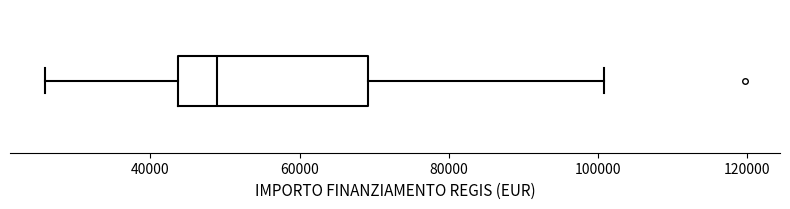

Where does the median line of the box sit on the x-axis? The values are not printed on the chart, so give them approximately, as read against the axis.

48000